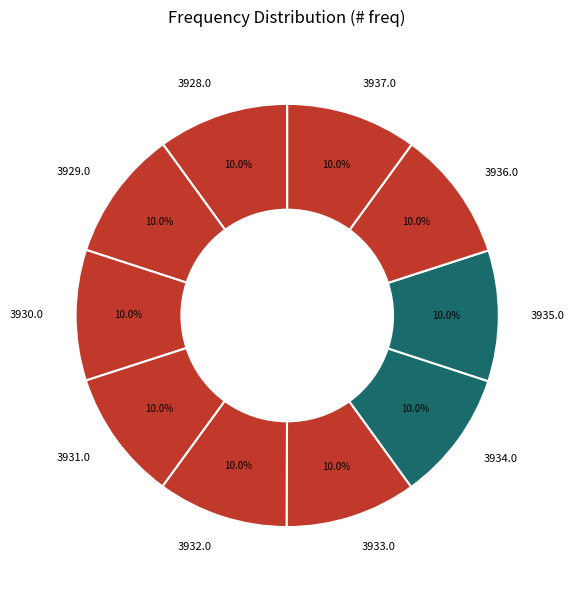

How many slices are in this pie chart?

10